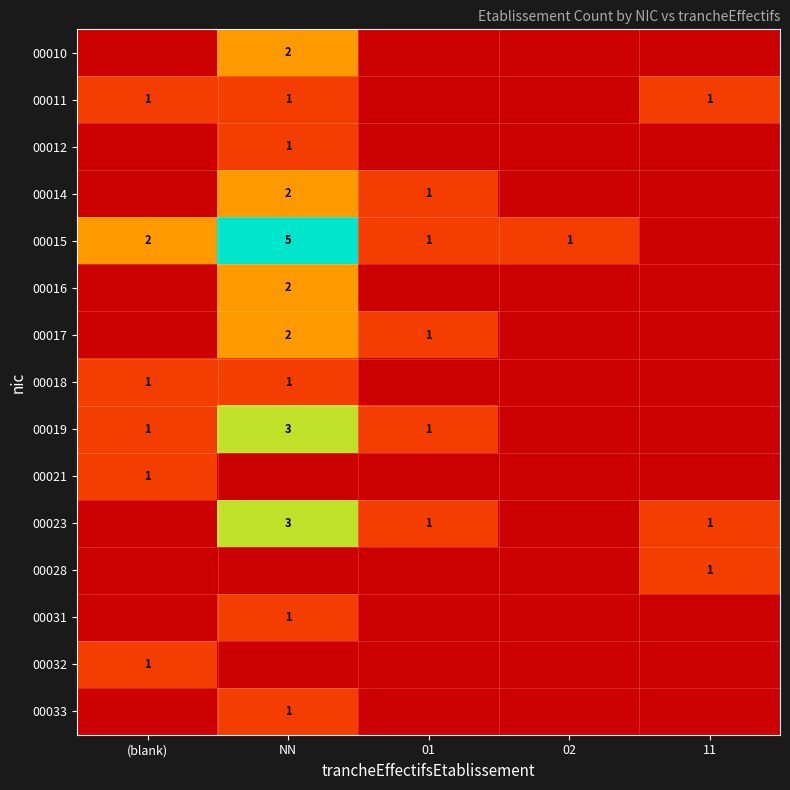

What is the total value across all series at (blank)?

7